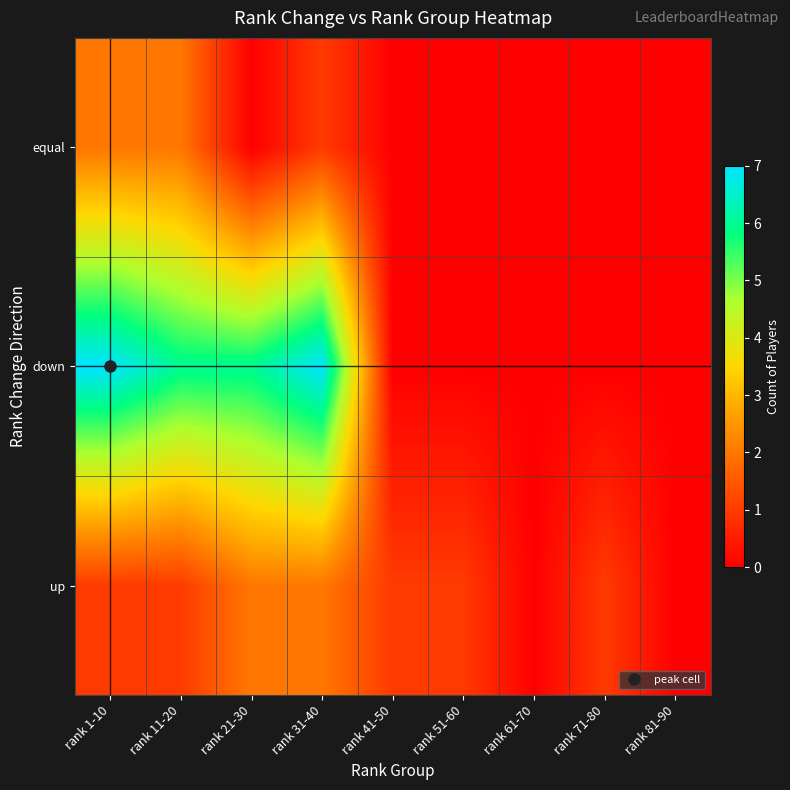

List the series in order of their peak value, lowest first.

up, equal, down